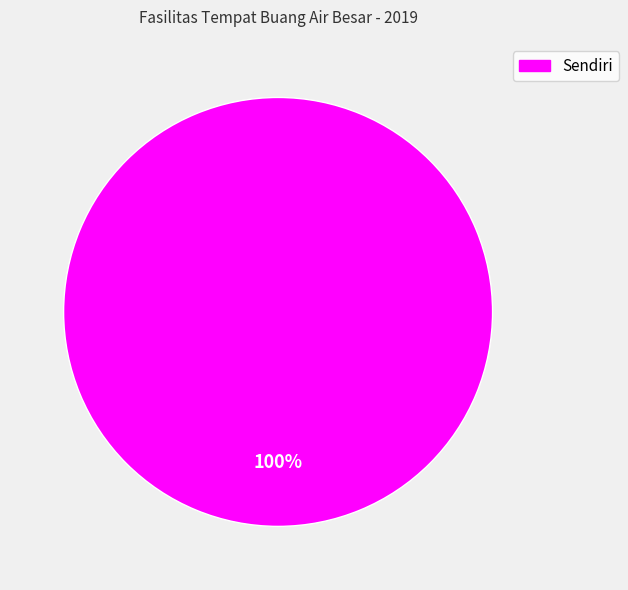

Does any single category account for the majority?

Yes